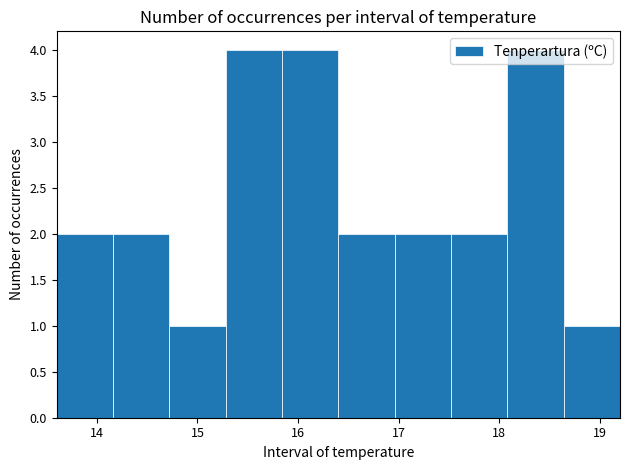

Reading left to right, list every bar in this chart as the range it spans on the x-axis followed by its height. Neither the bar edges nor the heights are printed on the chart, so give them approximately, as read against the axes.

13.60 to 14.16: 2
14.16 to 14.72: 2
14.72 to 15.28: 1
15.28 to 15.84: 4
15.84 to 16.40: 4
16.40 to 16.96: 2
16.96 to 17.52: 2
17.52 to 18.08: 2
18.08 to 18.64: 4
18.64 to 19.20: 1